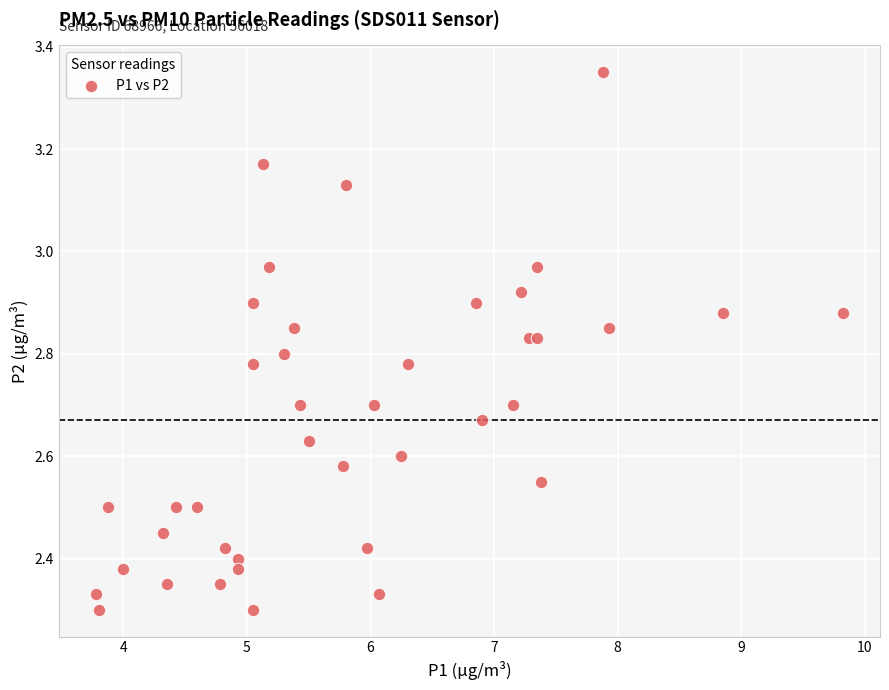

What is the range of X values (max minus min)?

6.0